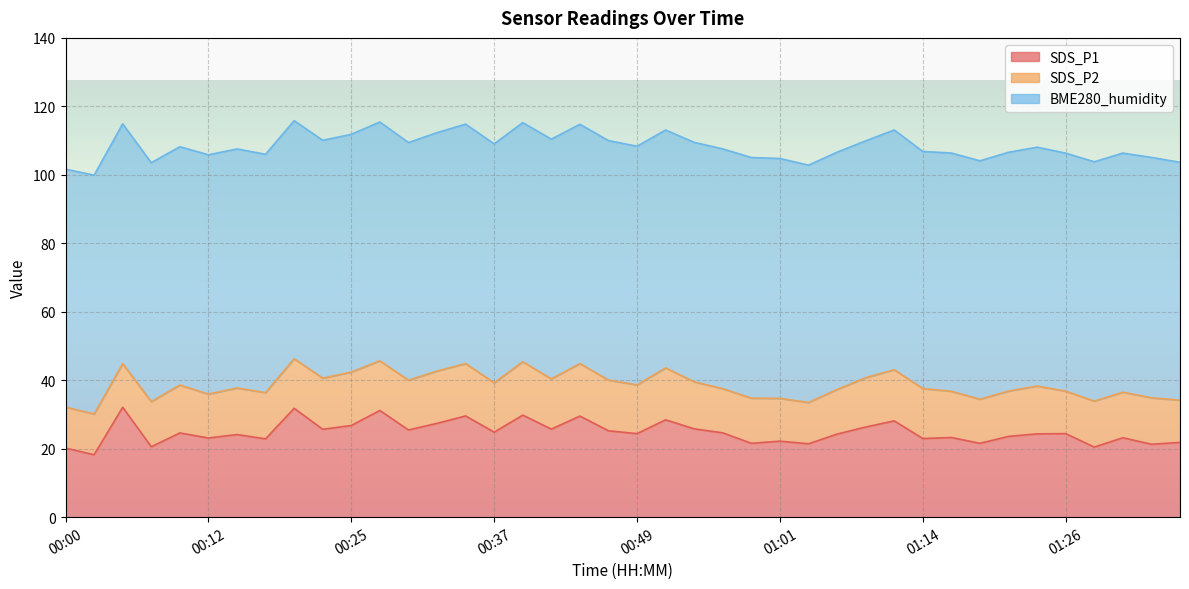

Reading left to right, list all the values displayed in this chart.

SDS_P1: 20.2	18.2	32.1	20.6	24.6	23.1	24.1	22.9	31.8	25.7	26.8	31.2	25.5	27.4	29.6	24.8	29.8	25.7	29.5	25.2	24.4	28.4	25.8	24.6	21.6	22.2	21.4	24.3	26.3	28.1	23.0	23.3	21.6	23.6	24.3	24.4	20.5	23.2	21.3	21.8
SDS_P2: 12.0	11.9	12.7	13.2	14.0	12.8	13.6	13.5	14.5	14.9	15.6	14.5	14.5	15.3	15.3	14.4	15.6	14.7	15.3	14.8	14.2	15.2	13.7	12.9	13.2	12.5	12.1	13.0	14.4	14.9	14.6	13.5	12.9	13.2	14.0	12.4	13.4	13.3	13.6	12.3
BME280_humidity: 69.5	69.8	70.1	69.8	69.6	69.9	69.8	69.6	69.5	69.5	69.5	69.8	69.4	69.7	69.9	69.8	69.8	70.0	69.9	70.0	69.7	69.5	70.0	70.0	70.3	70.1	69.3	69.3	69.2	70.0	69.2	69.6	69.7	69.8	69.8	69.5	69.9	69.8	70.2	69.5